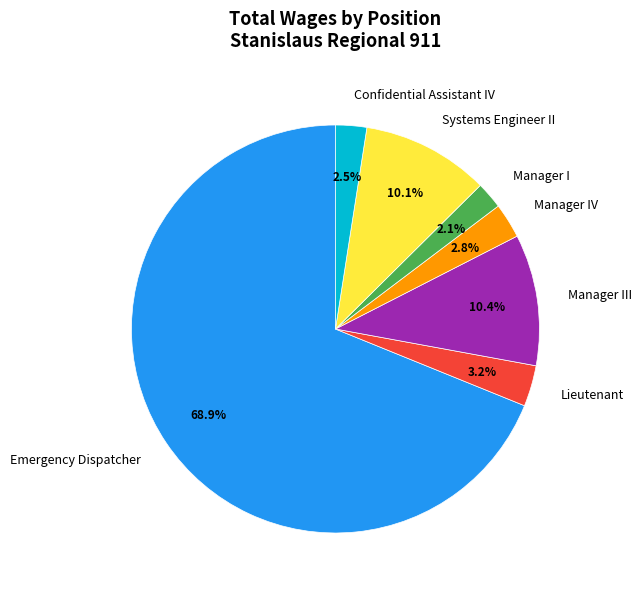

Which category has the biggest portion of the pie?

Emergency Dispatcher